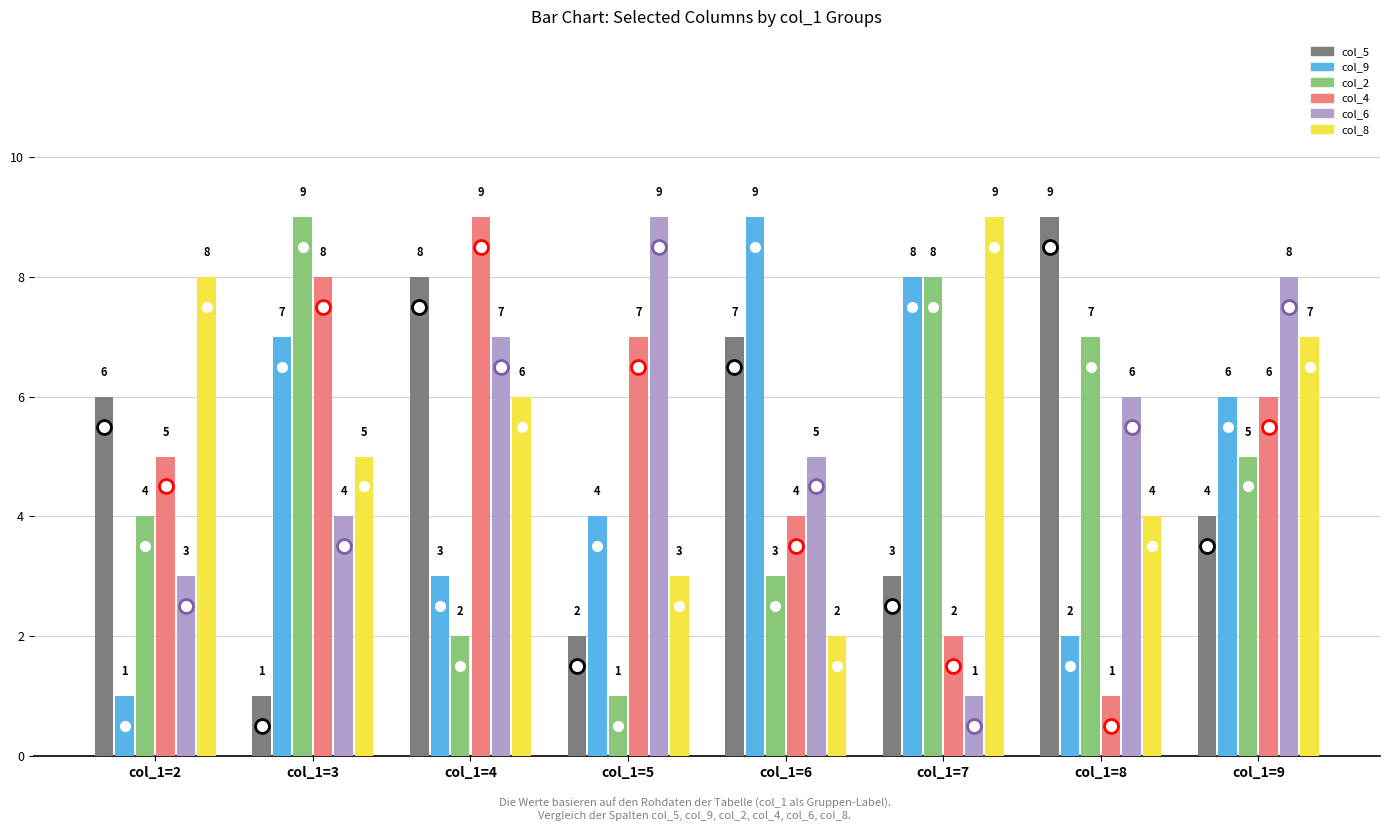

Reading left to right, extract all data points from this chart.

col_5: col_1=2=6	col_1=3=1	col_1=4=8	col_1=5=2	col_1=6=7	col_1=7=3	col_1=8=9	col_1=9=4
col_9: col_1=2=1	col_1=3=7	col_1=4=3	col_1=5=4	col_1=6=9	col_1=7=8	col_1=8=2	col_1=9=6
col_2: col_1=2=4	col_1=3=9	col_1=4=2	col_1=5=1	col_1=6=3	col_1=7=8	col_1=8=7	col_1=9=5
col_4: col_1=2=5	col_1=3=8	col_1=4=9	col_1=5=7	col_1=6=4	col_1=7=2	col_1=8=1	col_1=9=6
col_6: col_1=2=3	col_1=3=4	col_1=4=7	col_1=5=9	col_1=6=5	col_1=7=1	col_1=8=6	col_1=9=8
col_8: col_1=2=8	col_1=3=5	col_1=4=6	col_1=5=3	col_1=6=2	col_1=7=9	col_1=8=4	col_1=9=7